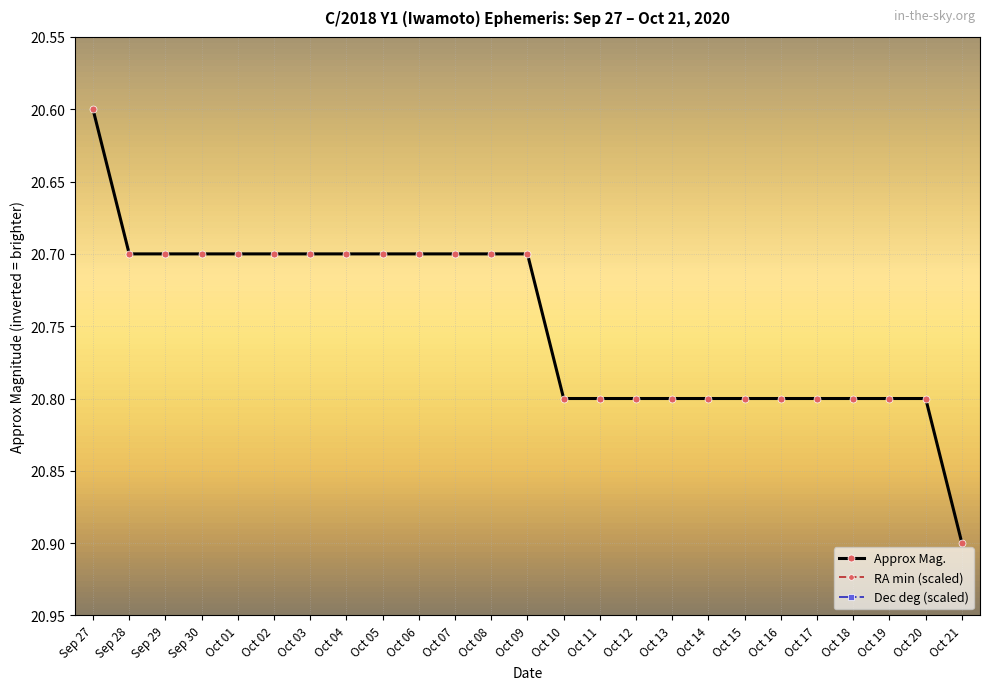

Rank the categories by Approx Mag. value from highest to lowest.

Oct 21, Oct 10, Oct 11, Oct 12, Oct 13, Oct 14, Oct 15, Oct 16, Oct 17, Oct 18, Oct 19, Oct 20, Sep 28, Sep 29, Sep 30, Oct 01, Oct 02, Oct 03, Oct 04, Oct 05, Oct 06, Oct 07, Oct 08, Oct 09, Sep 27